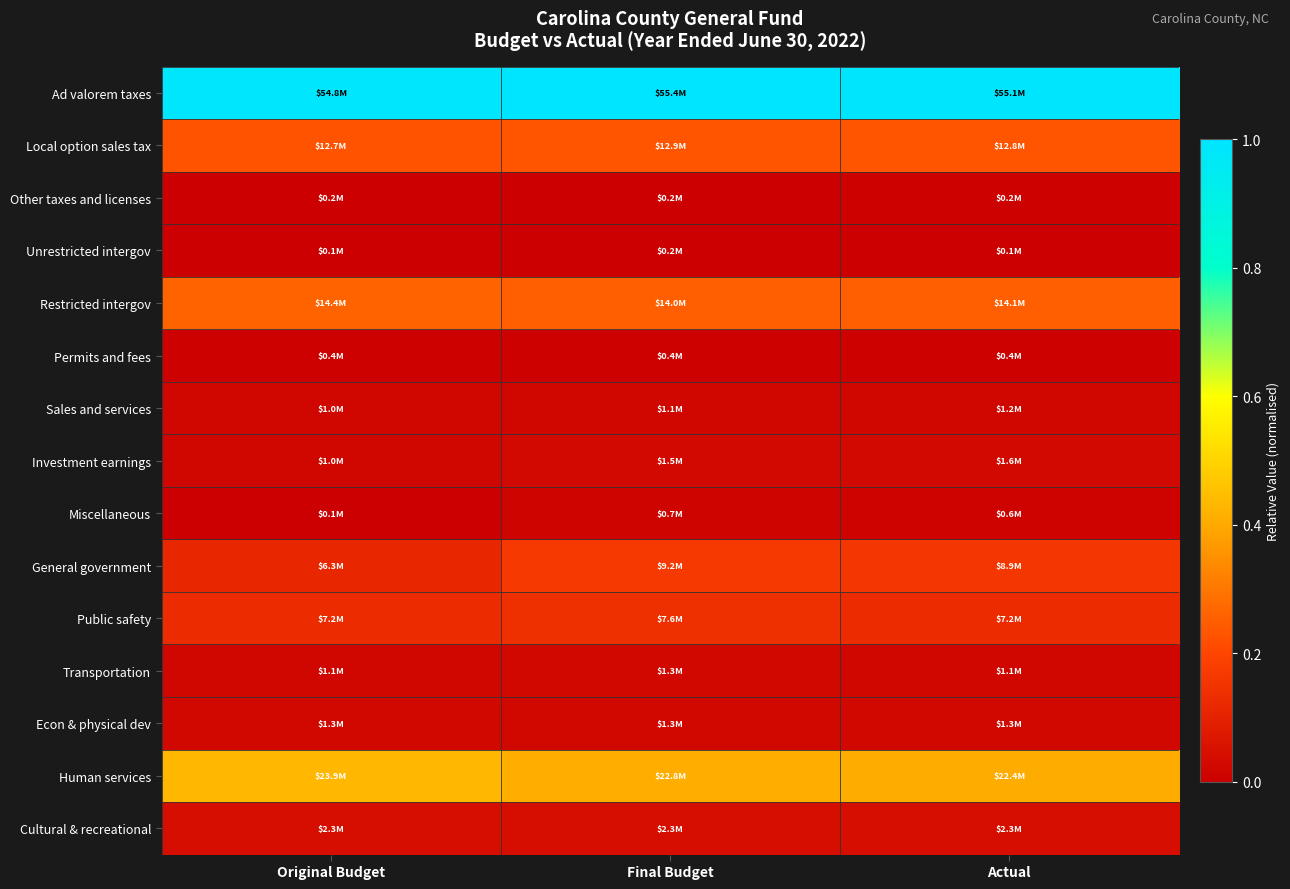

At which category is the sum across all series the highest?

Final Budget